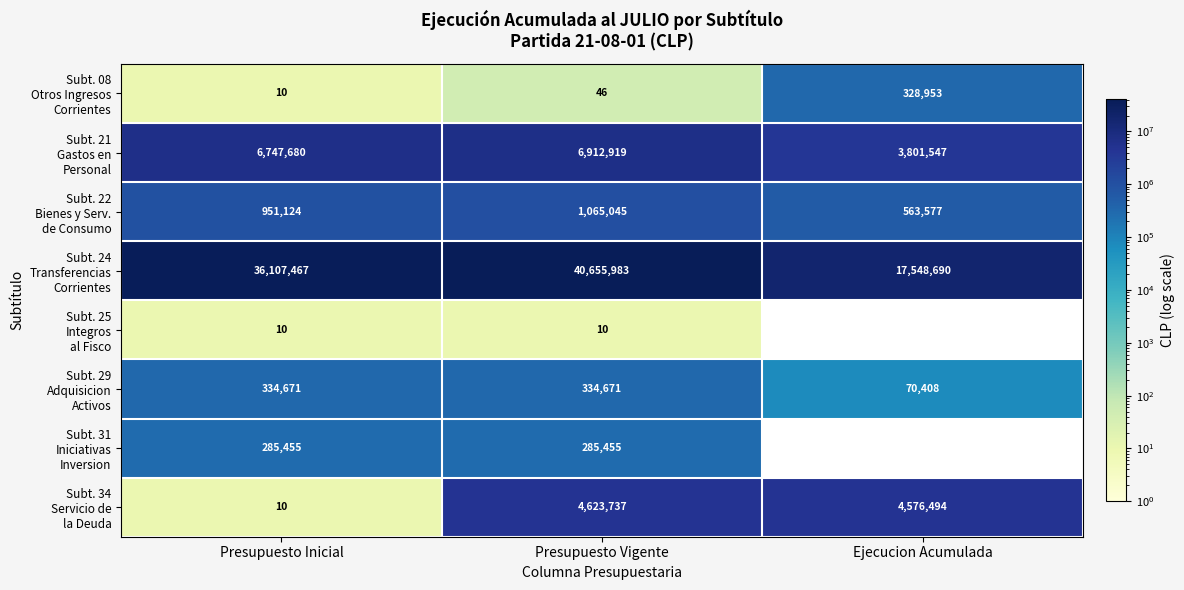

What is the spread (max minus min) of values at Presupuesto Vigente?

40655973